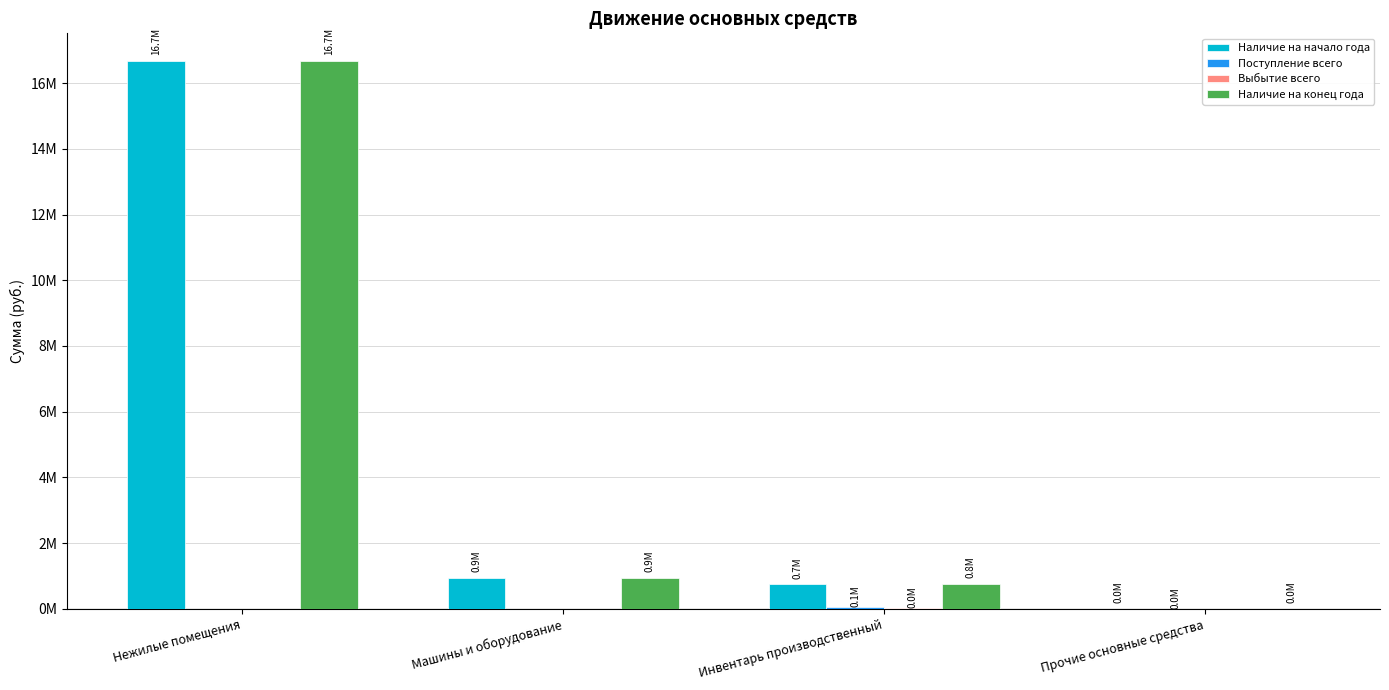

Are the bars grouped side by side (vs. stacked)?

Yes